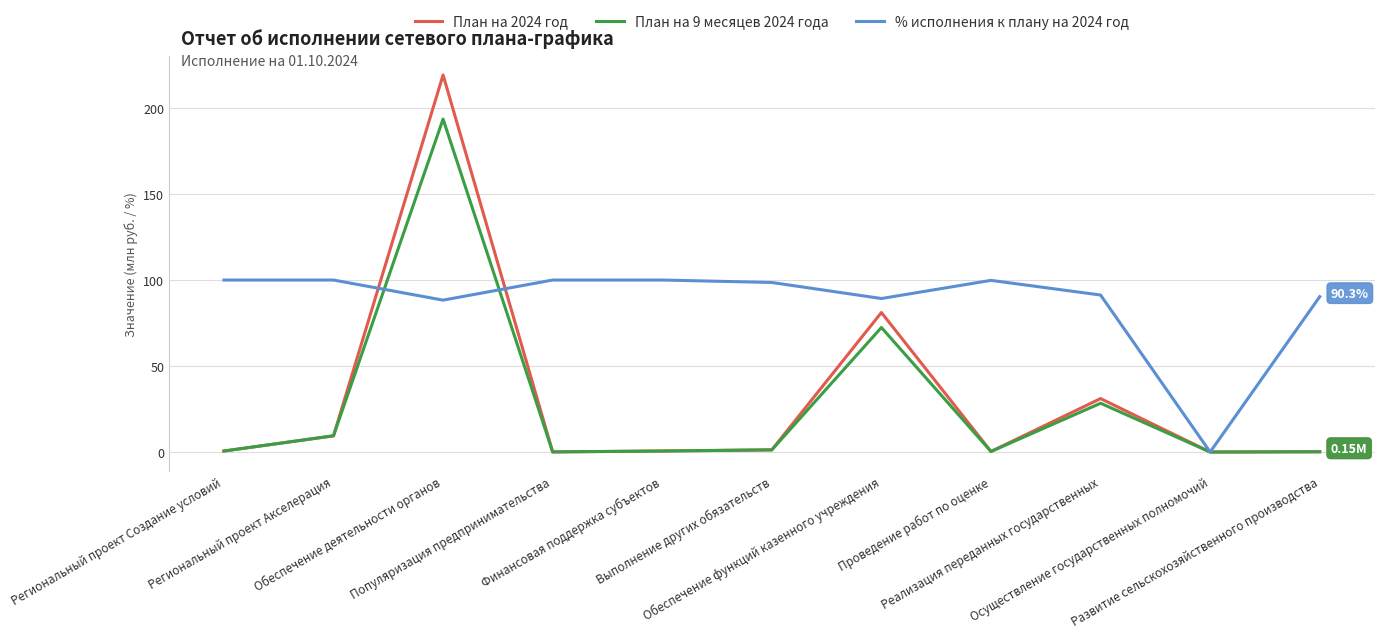

Which series changed the most between Финансовая поддержка субъектов and Осуществление государственных полномочий?

% исполнения к плану на 2024 год